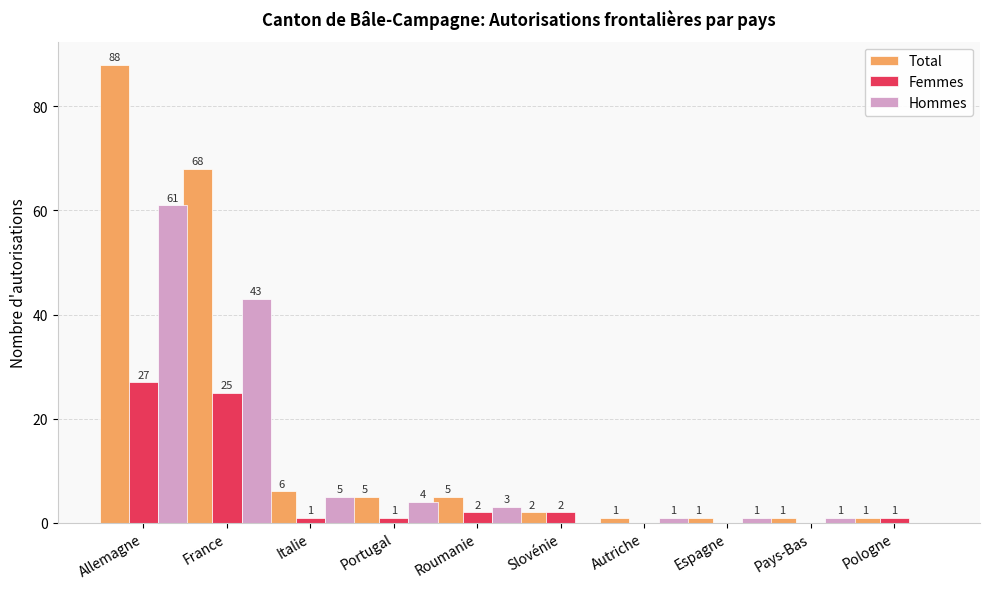

The value of Hommes at Pays-Bas is 1. True or false?

True